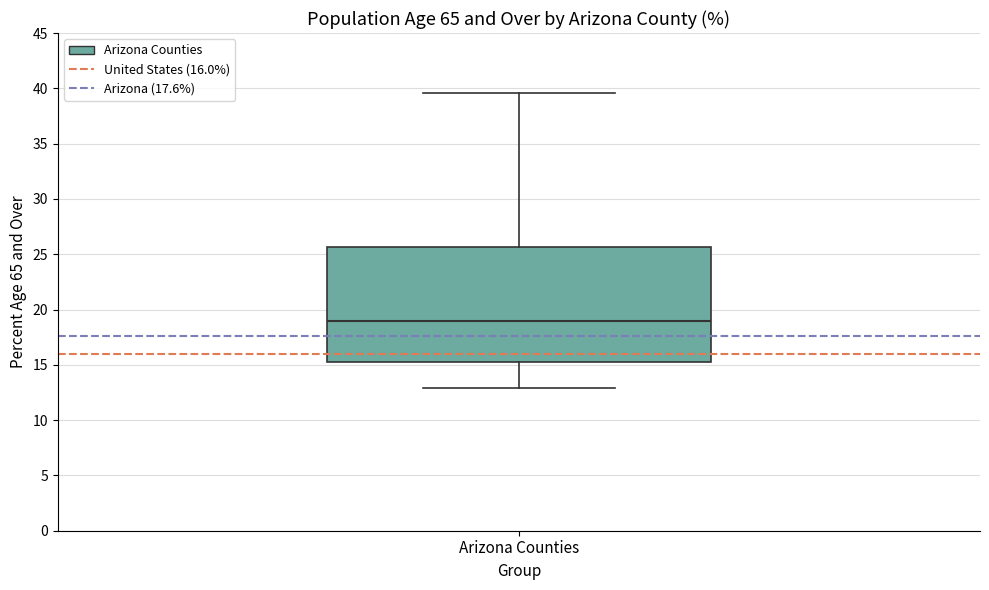

Where does the lower whisker of the box for Arizona Counties end on the y-axis? The values are not printed on the chart, so give them approximately, as read against the axis.

13.0